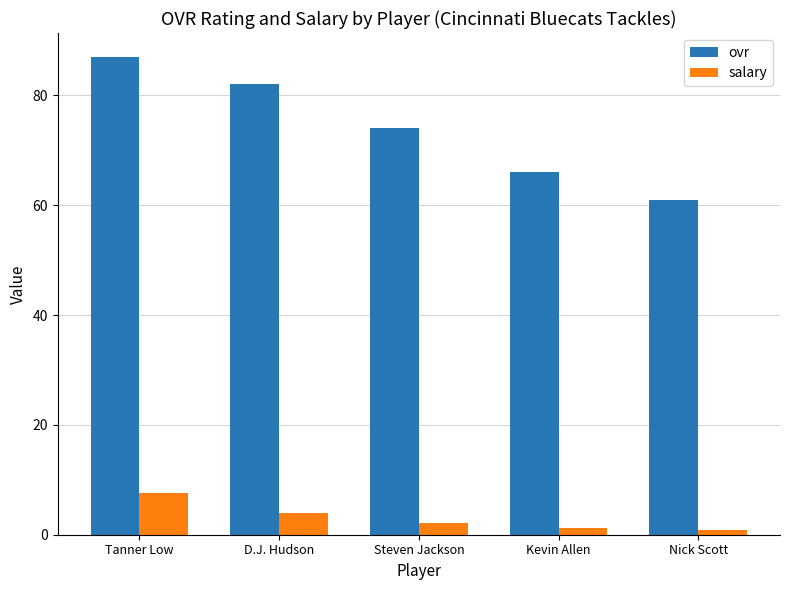

At which label is ovr closest to 74?

Steven Jackson